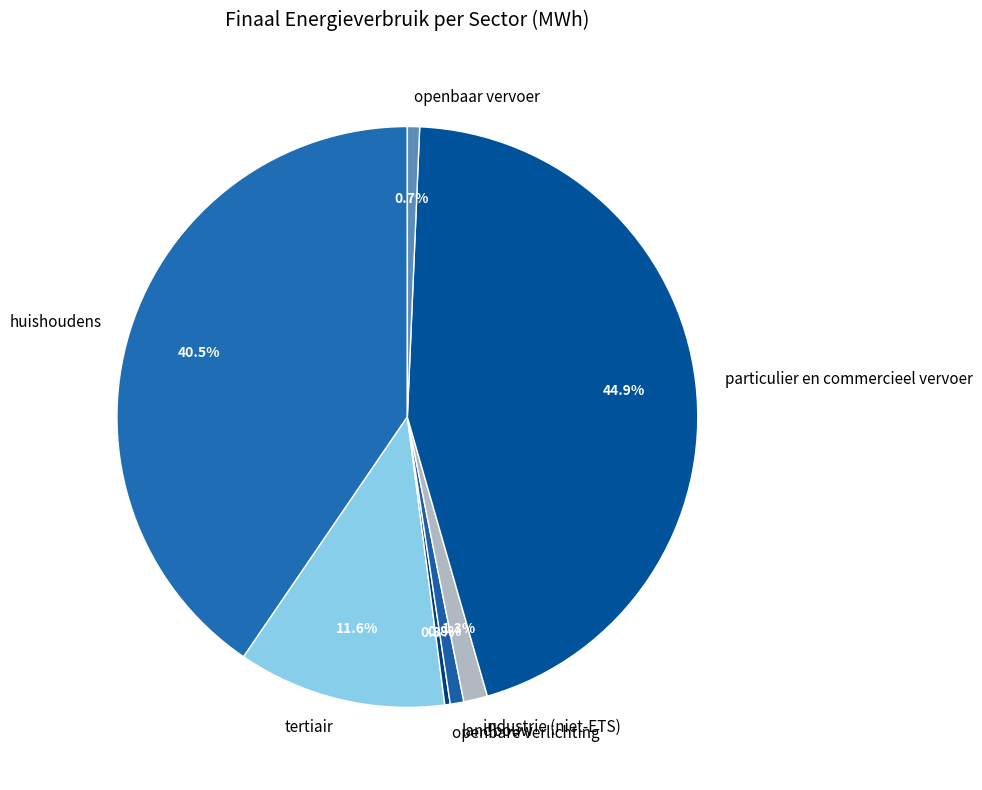

What portion of the pie excludes openbare verlichting?

99.7%